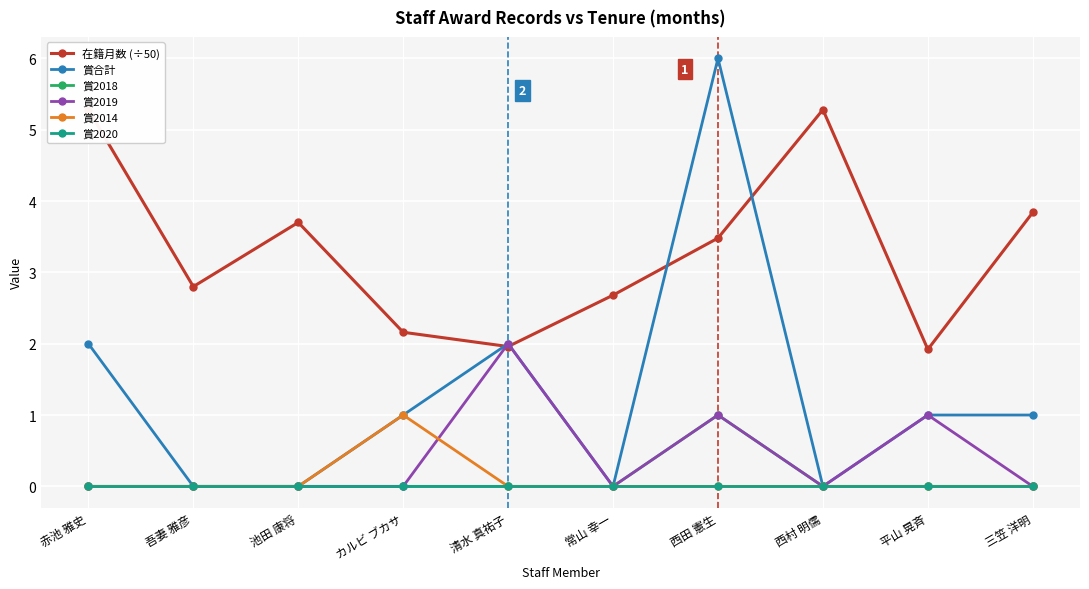

True or false: 賞2014 and 賞合計 cross at least once.

False